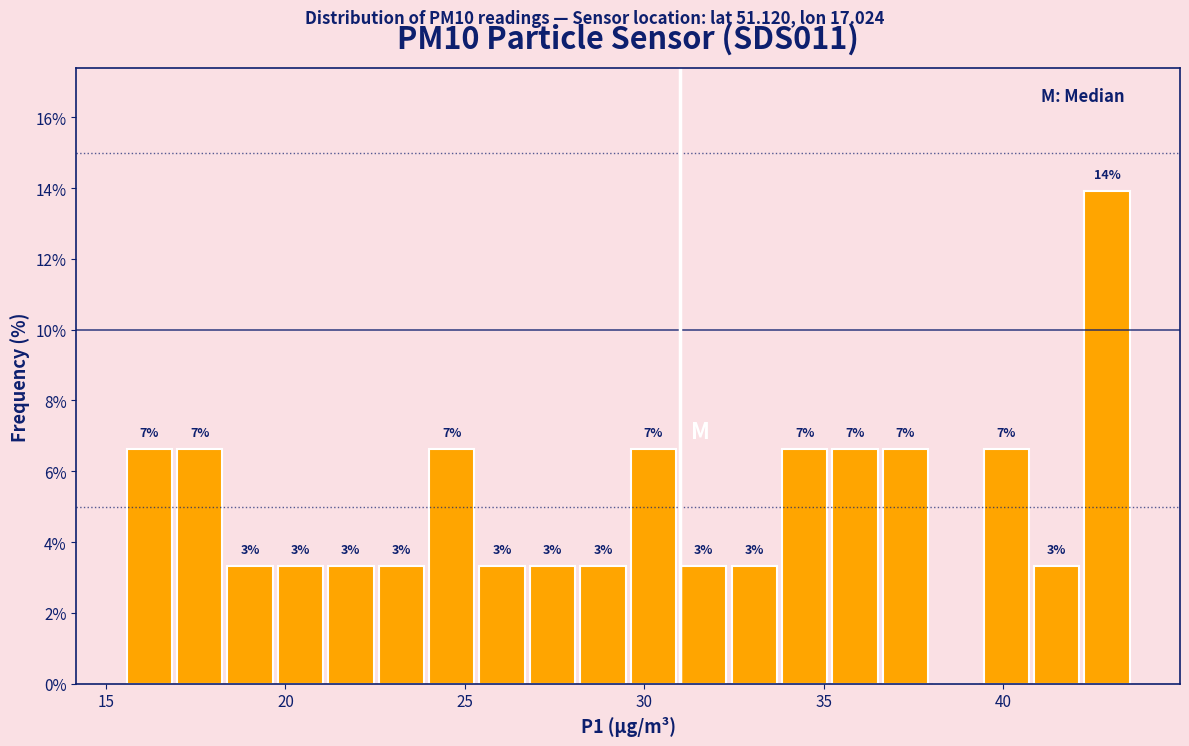

Around what value on the x-axis is the tallest bar? Give the approximate position of its centre, as read against the axis.

43.0